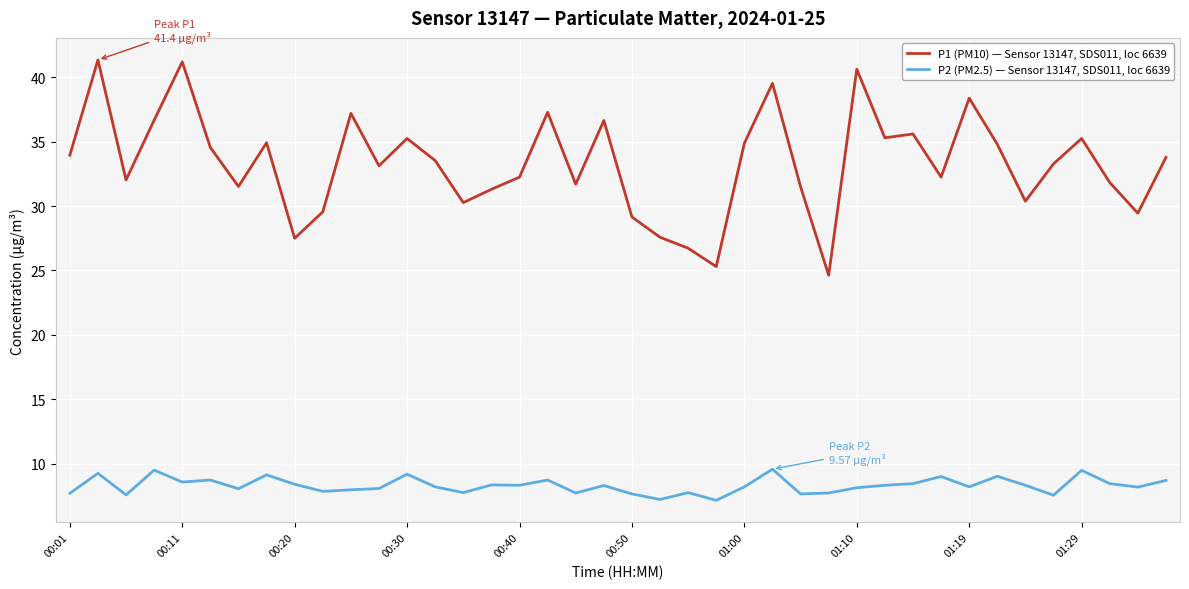

Which series has the widest spread of values?

P1 (PM10) — Sensor 13147, SDS011, loc 6639